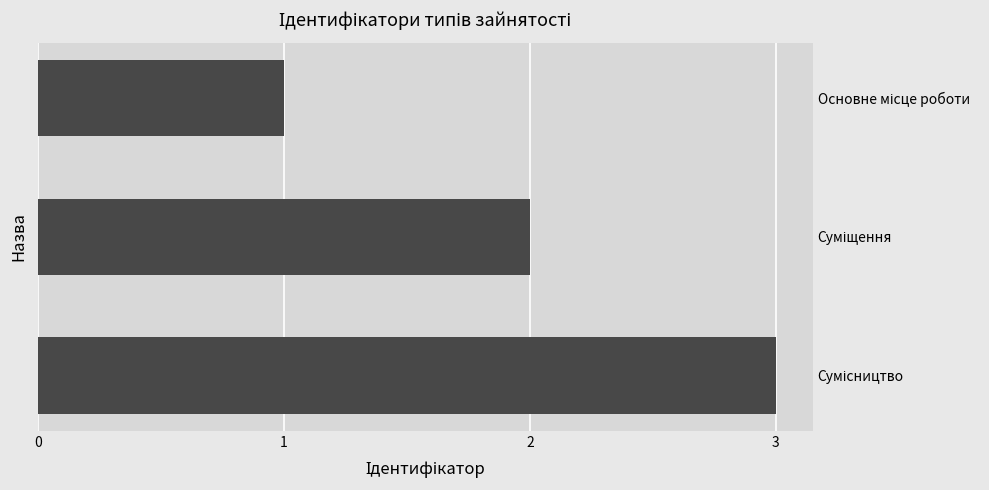

What is the greatest value displayed?

3